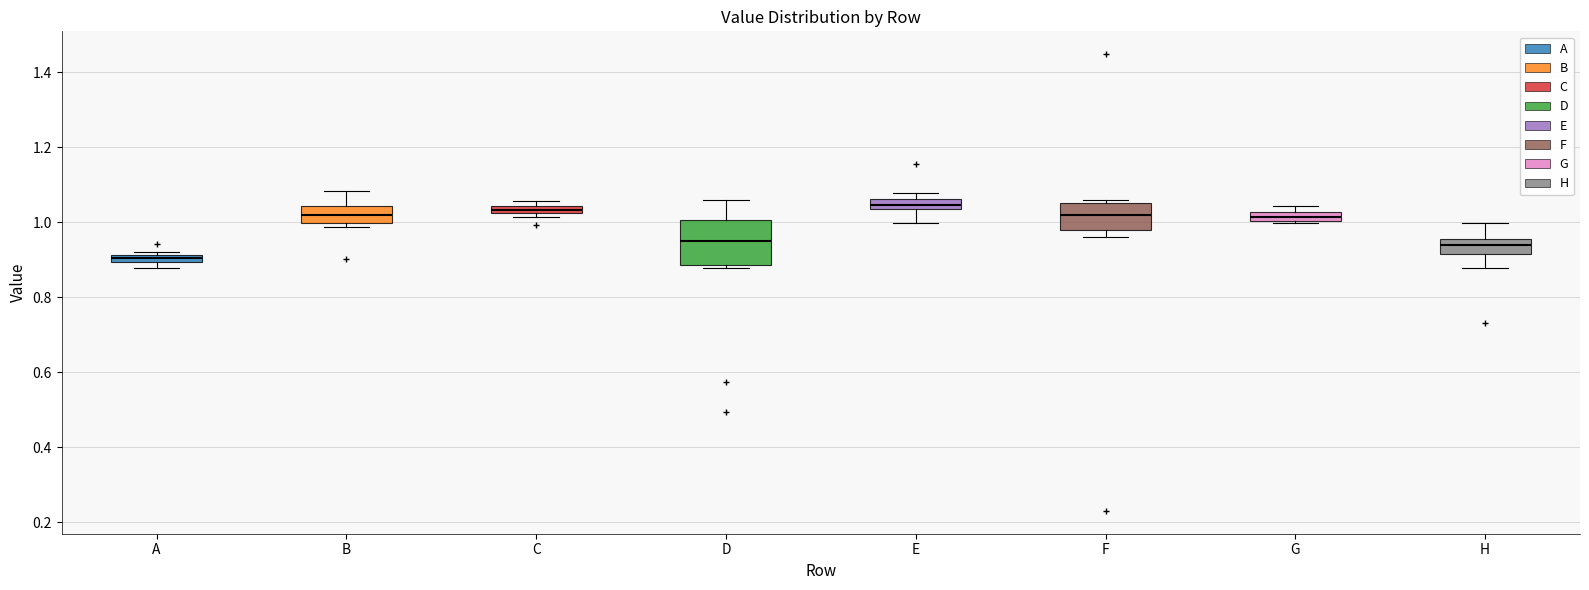

Which box's median line is the lowest?

A